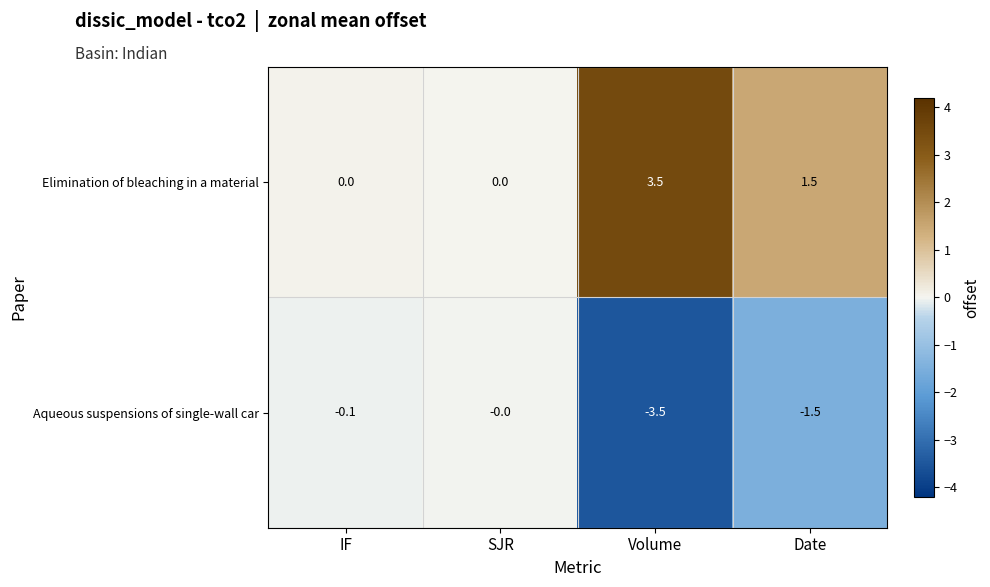

At which category does the chart reach its peak across all series?

Volume